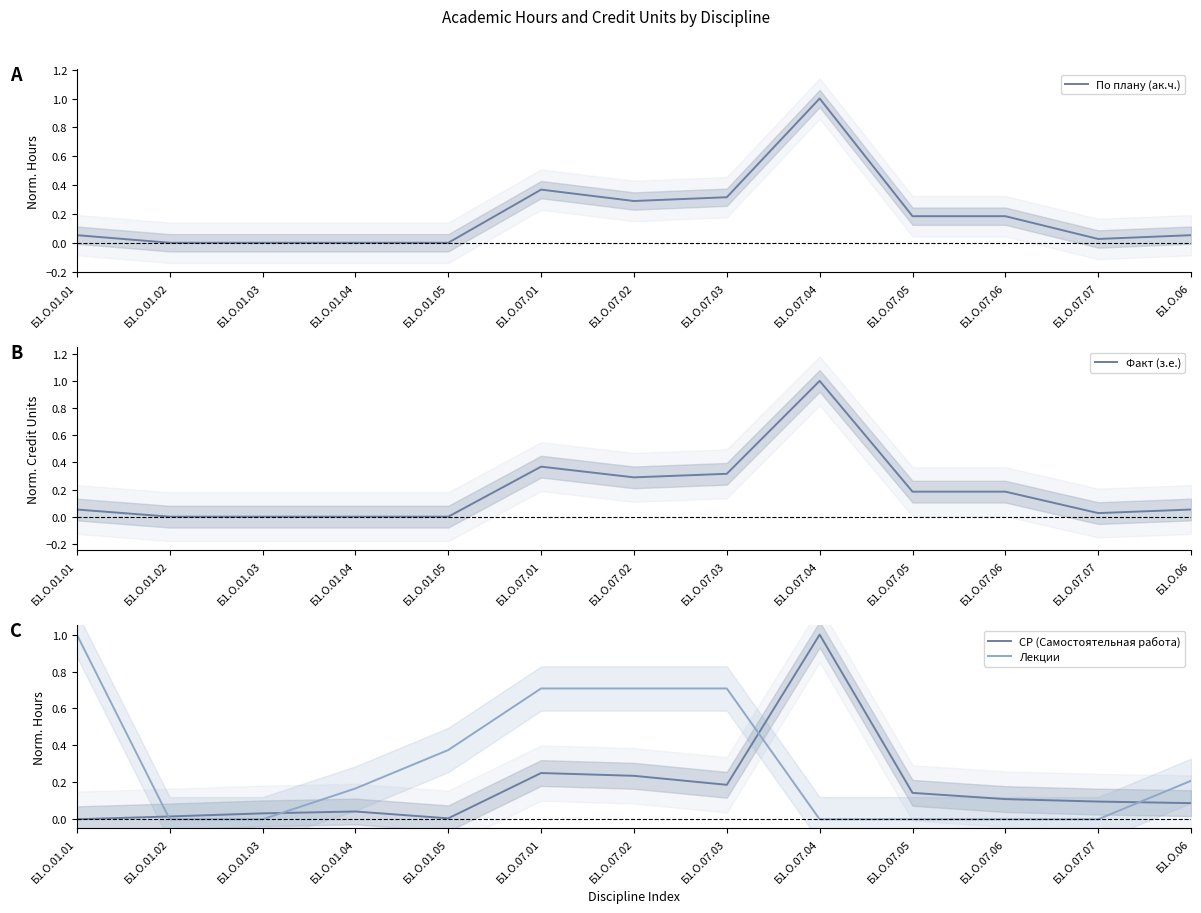

List the series in order of their peak value, lowest first.

По плану (ак.ч.), Факт (з.е.), СР (Самостоятельная работа), Лекции